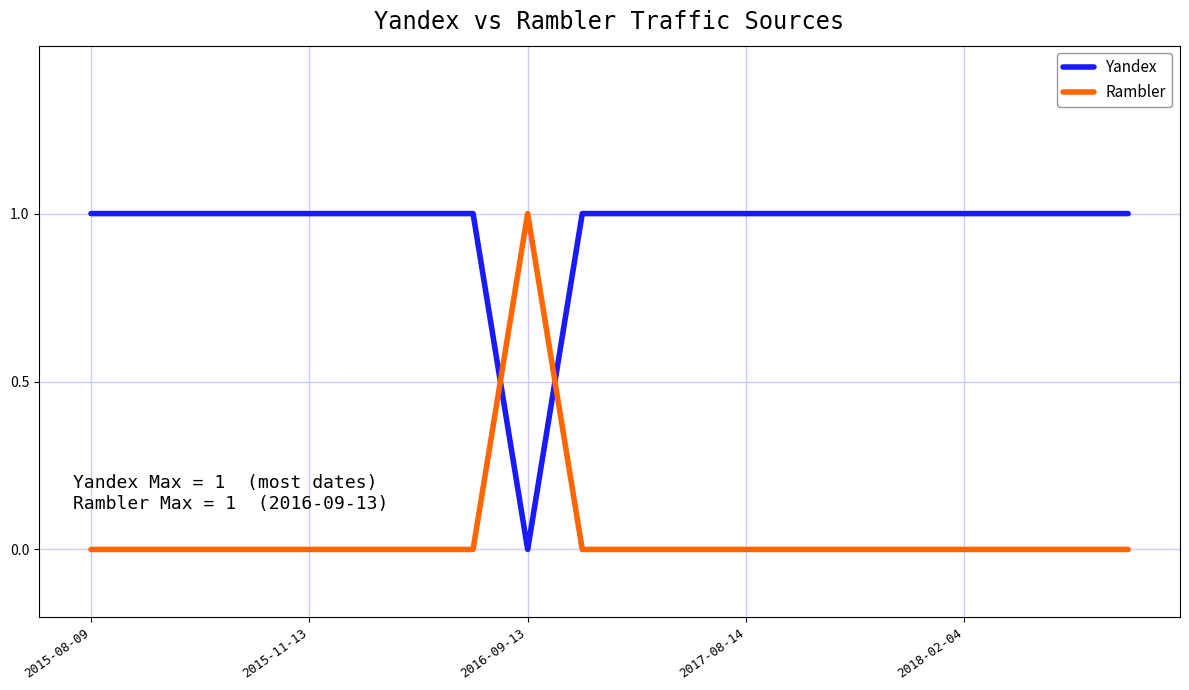

How many times do Yandex and Rambler cross each other?

2